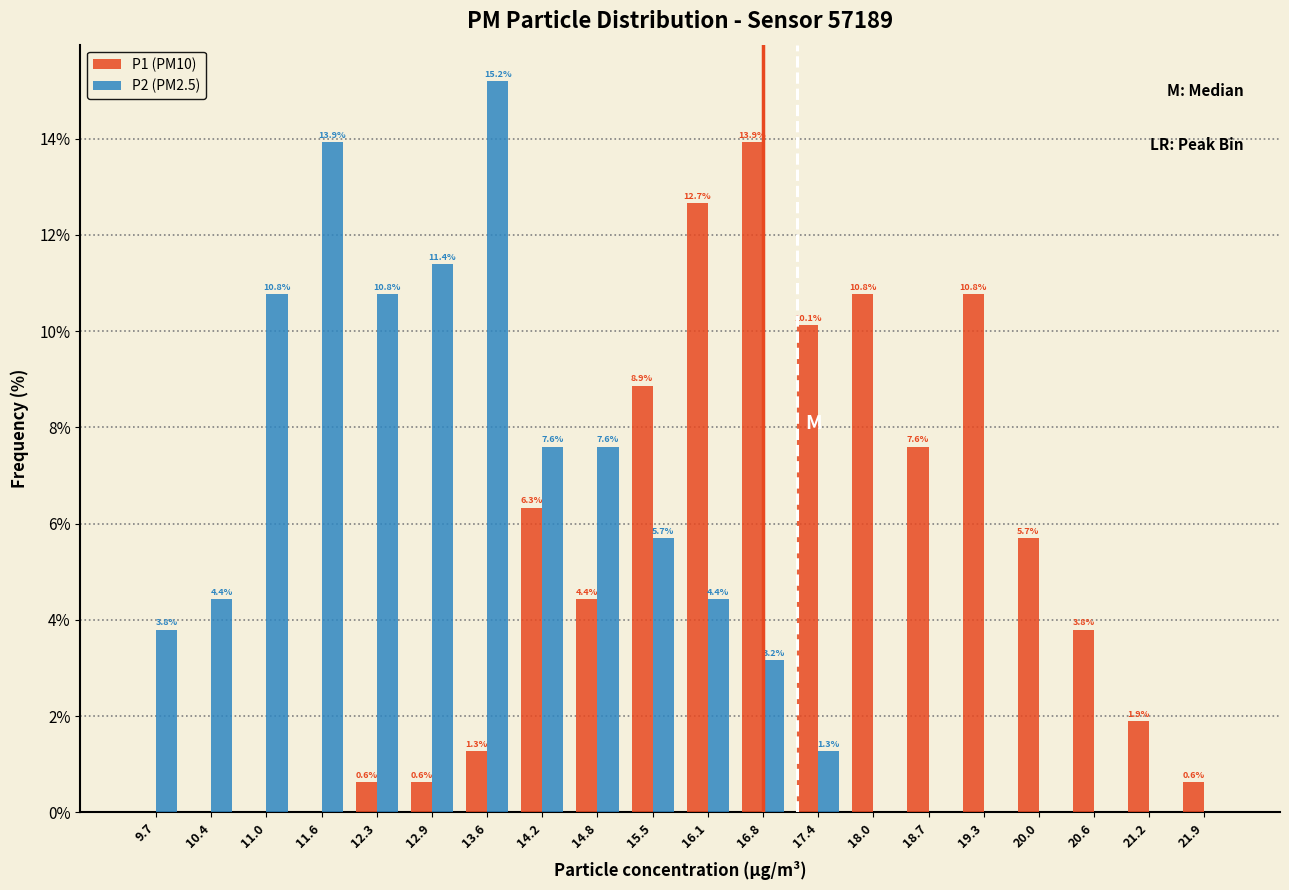

In the P2 (PM2.5) series, which range on the x-axis has the tallest bar?

13.24 to 13.88